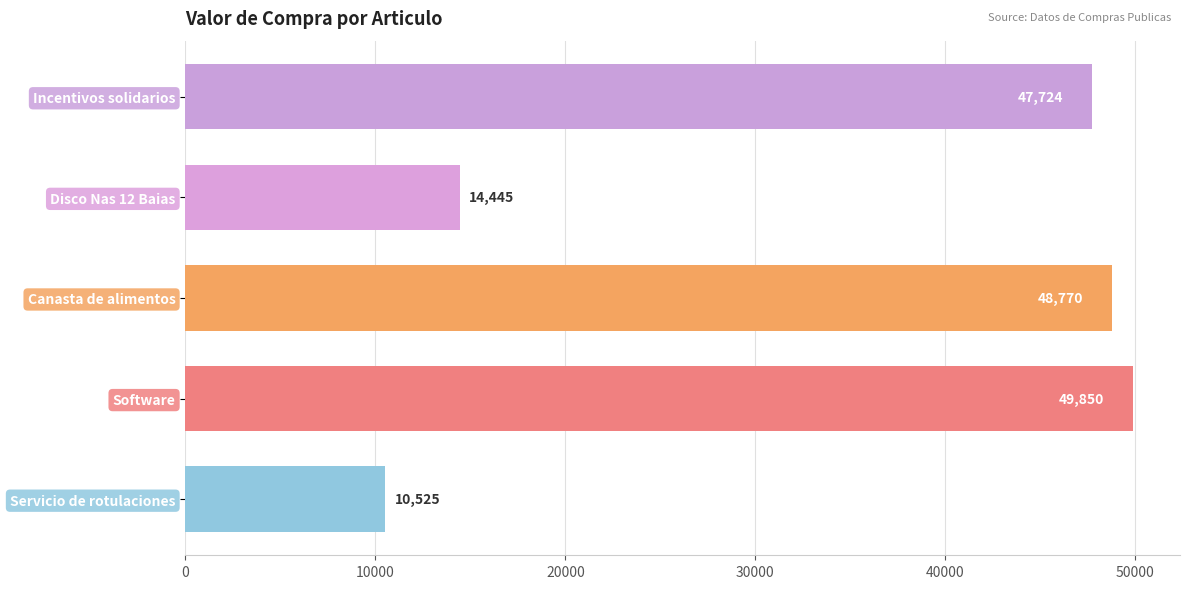

The chart shows a value of 14445.0 at Disco Nas 12 Baias. True or false?

True